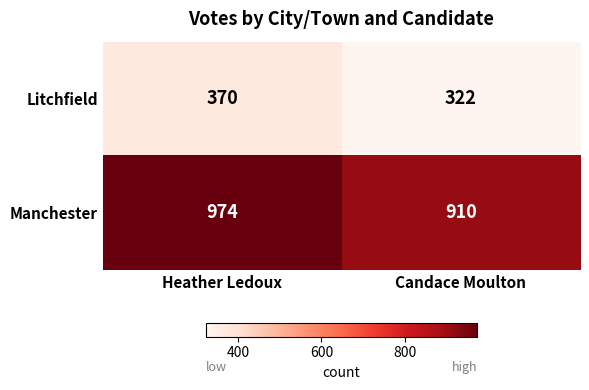

List the series in order of their overall mean, lowest first.

Litchfield, Manchester